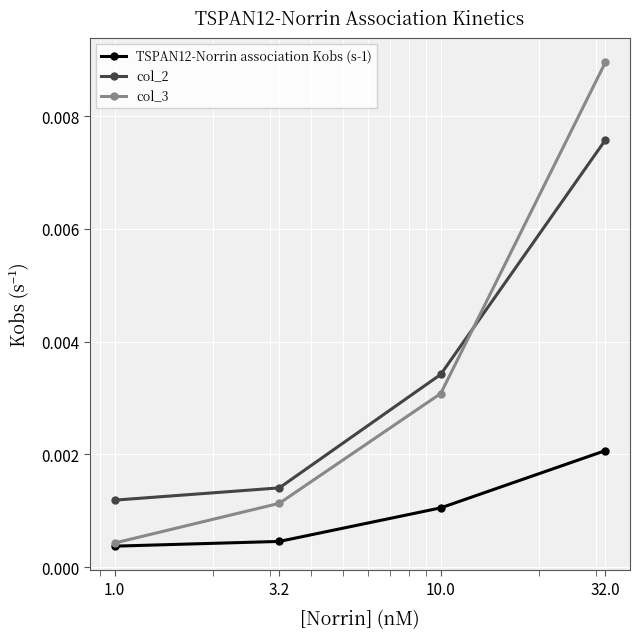

Which series has the widest spread of values?

col_3